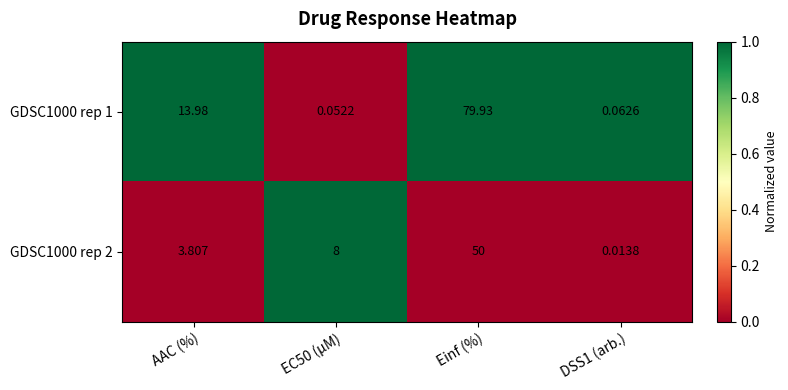

At which label does GDSC1000 rep 1 first exceed 13?

AAC (%)